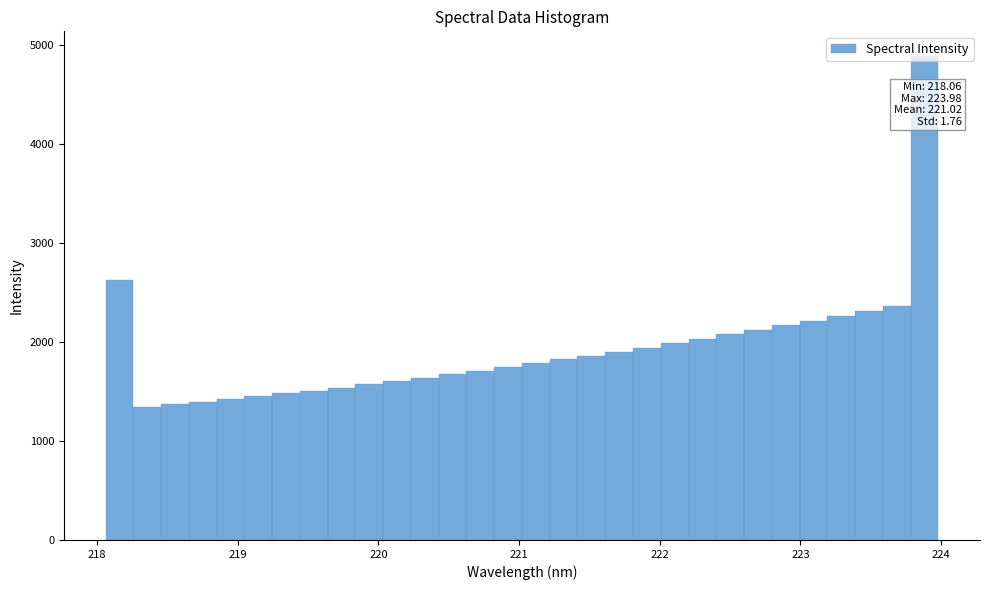

Around what value on the x-axis is the tallest bar? Give the approximate position of its centre, as read against the axis.

223.9